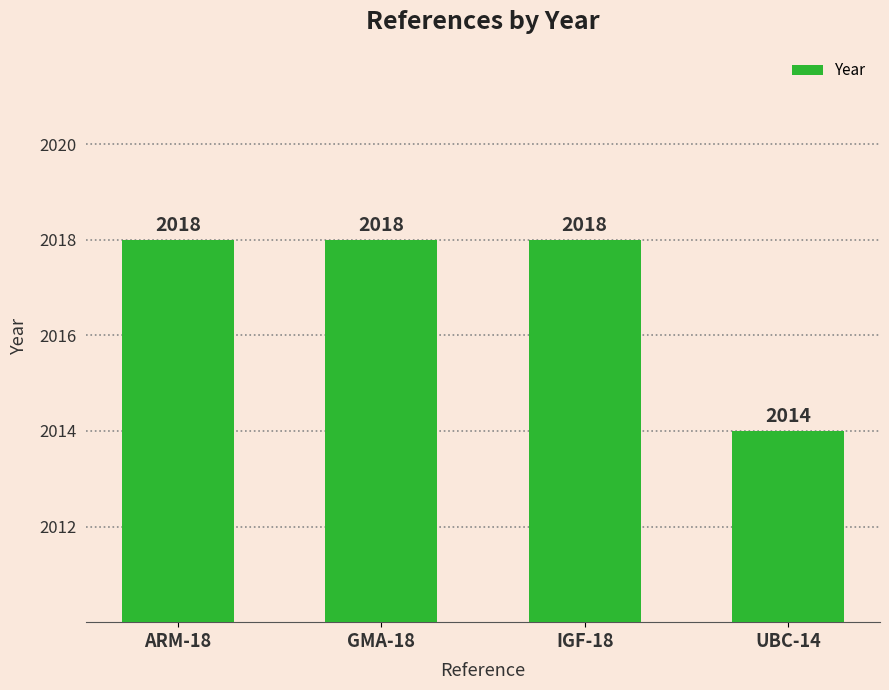

At which category does the chart reach its minimum across all series?

UBC-14